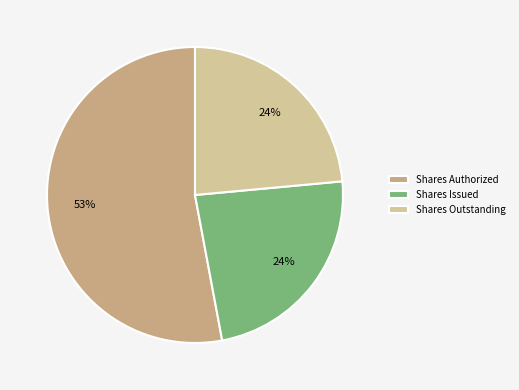

Is the sum of Shares Issued and Shares Authorized greater than half?

Yes